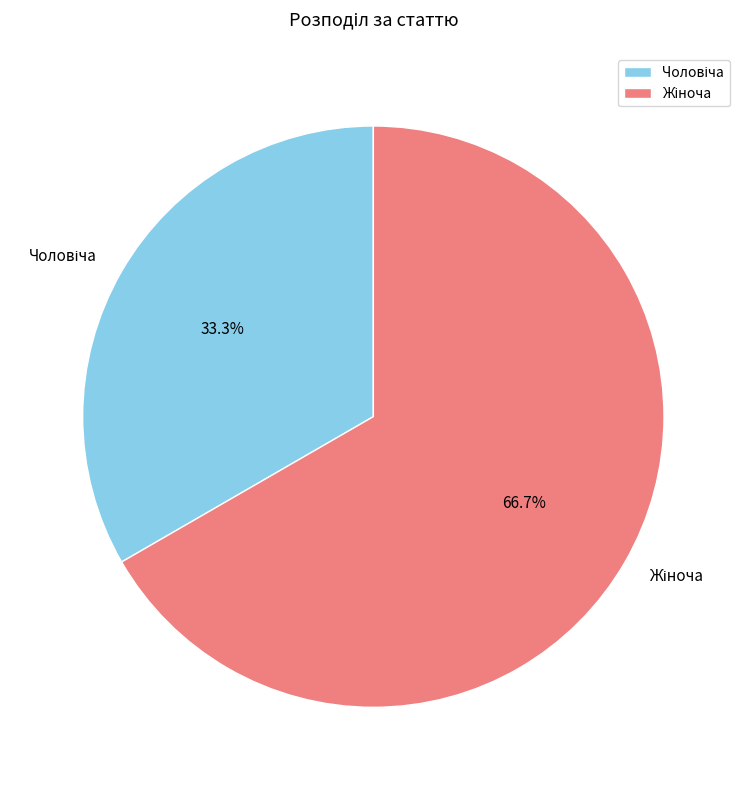

Is there a majority slice in this chart?

Yes